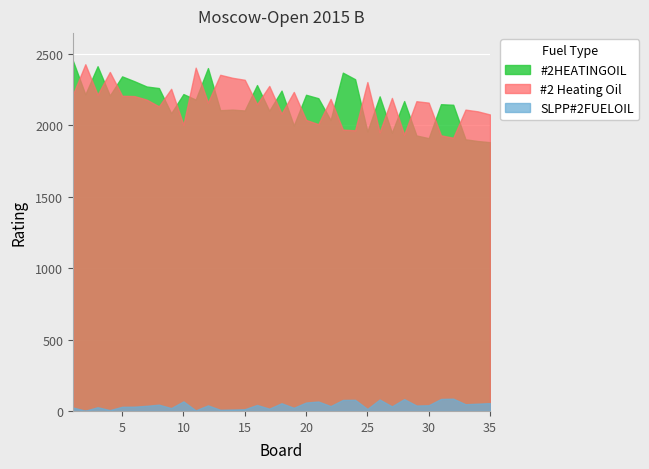

At 27, list the series in order from largest to smallest.

#2 Heating Oil, #2HEATINGOIL, SLPP#2FUELOIL